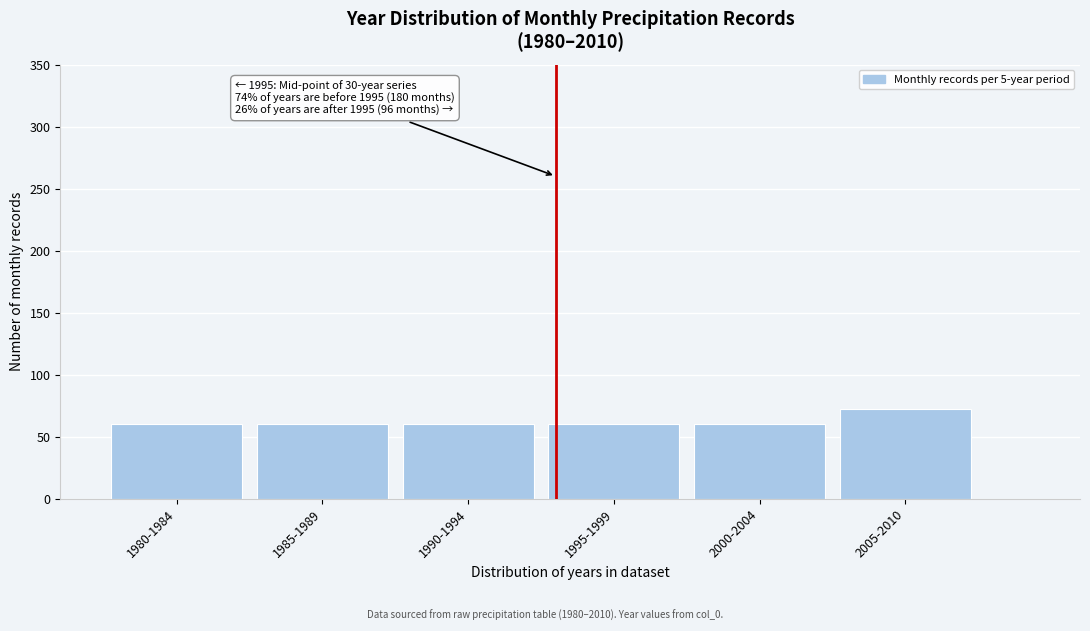

Reading left to right, extract all data points from this chart.

60	60	60	60	60	72